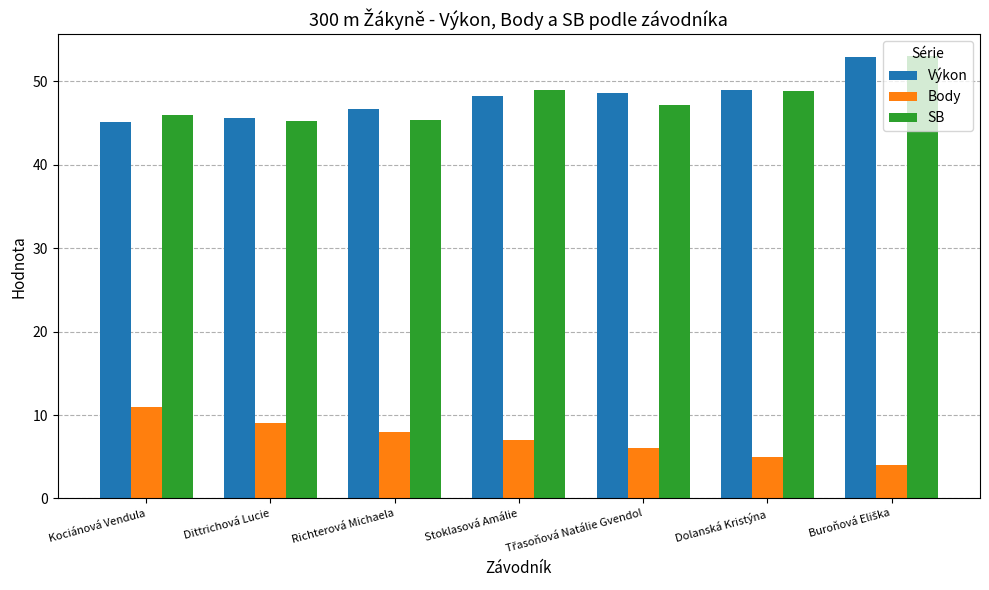

The Výkon series shows 46.6 at Richterová Michaela. True or false?

True